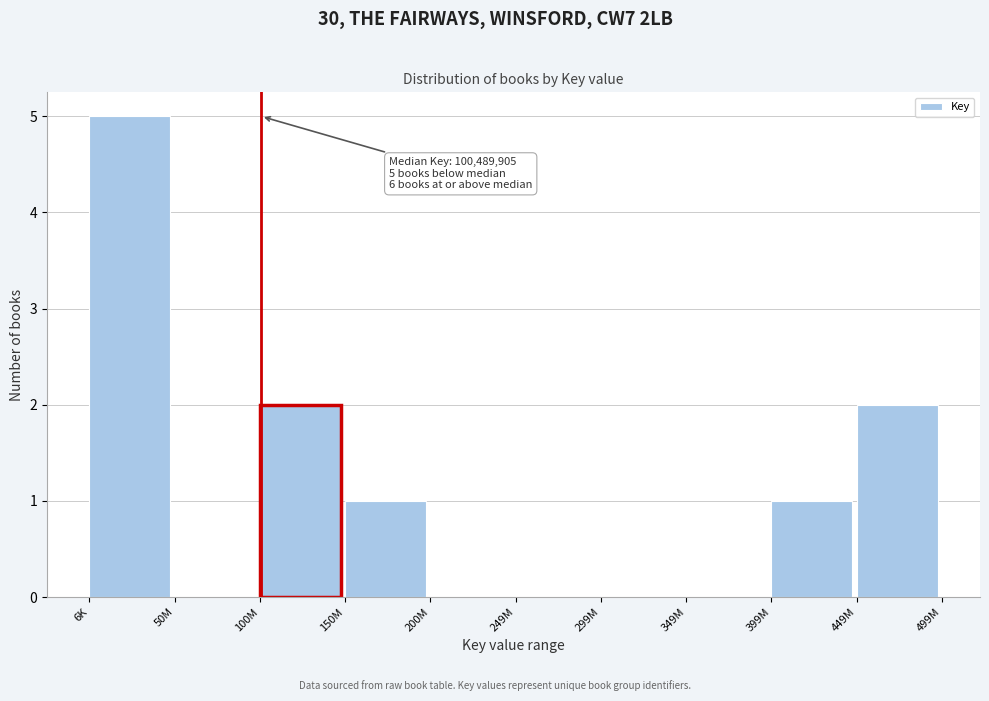

Reading left to right, transcribe all the data shown in this chart.

6K=5	50M=0	100M=2	150M=1	200M=0	249M=0	299M=0	349M=0	399M=1	449M=2